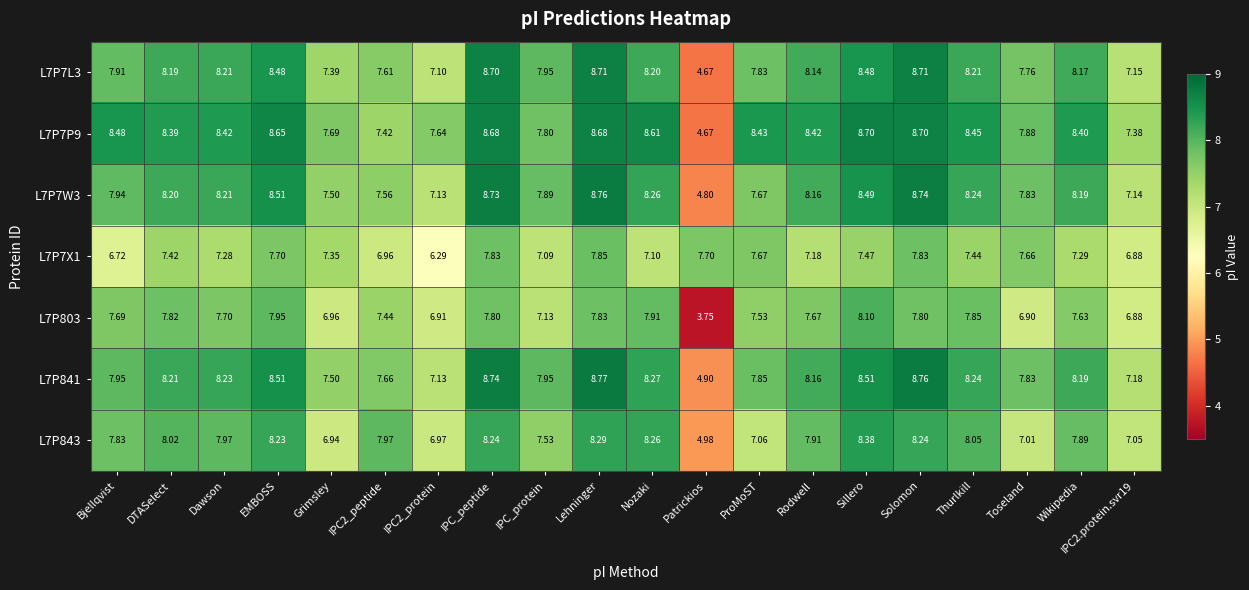

At which category does the chart reach its peak across all series?

Lehninger